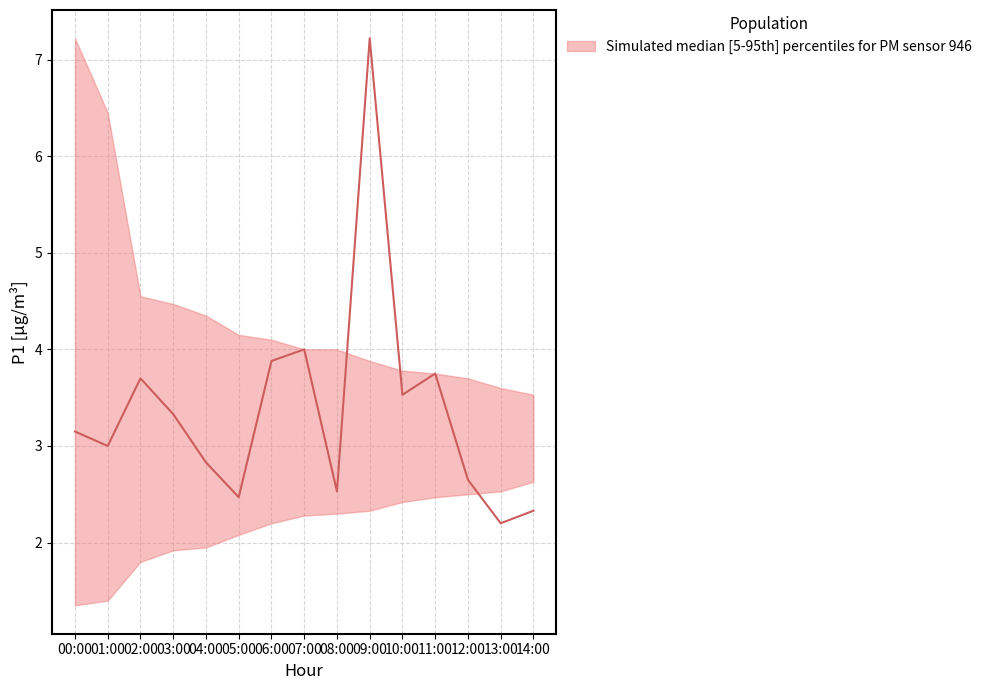

Which series has the largest range (max minus min)?

P1